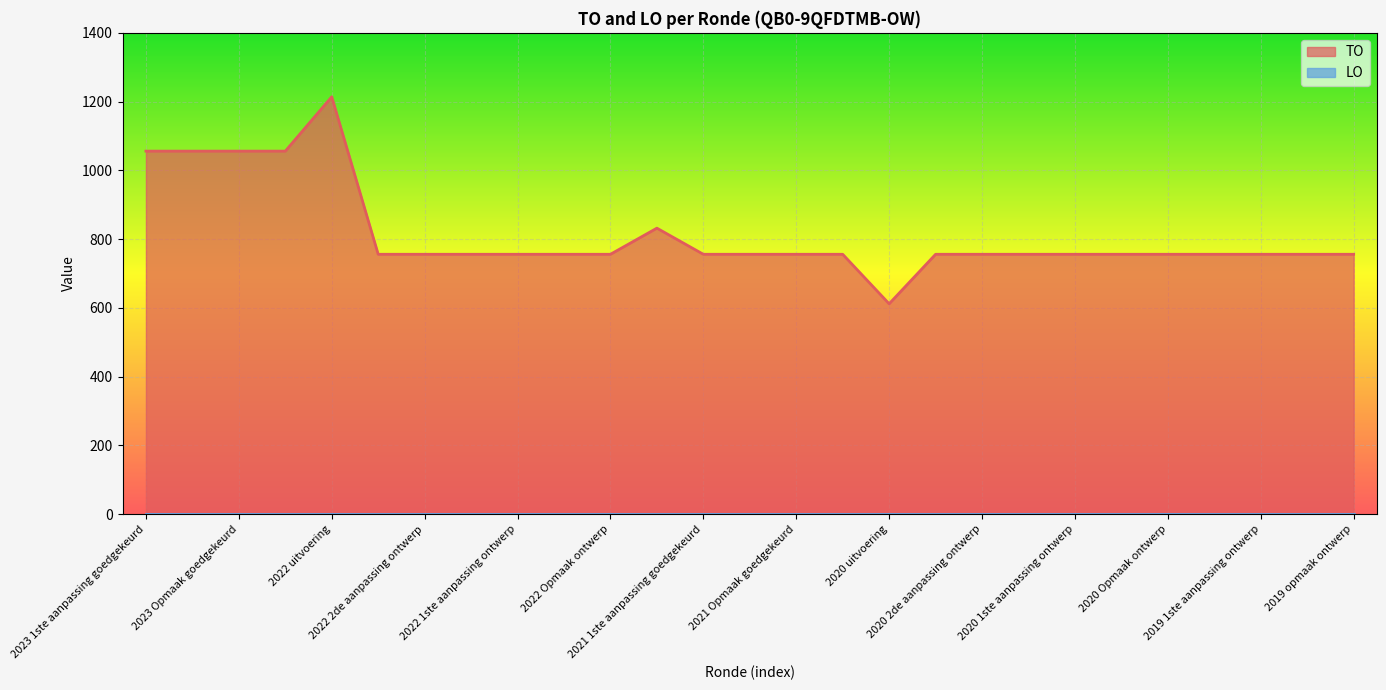

True or false: the data shows 254 at 2020 1ste aanpassing ontwerp.

False